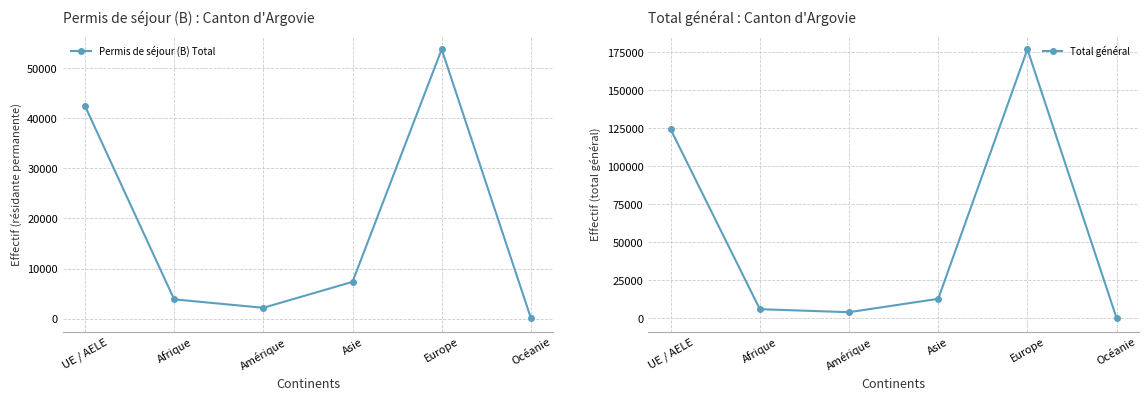

Which has a higher value, Amérique or Europe?

Europe